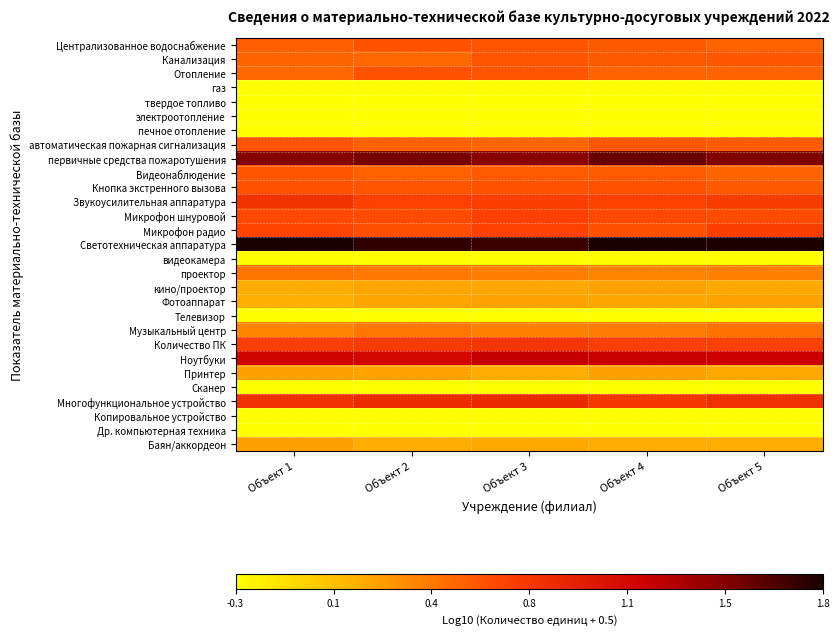

Reading left to right, list all the values displayed in this chart.

Централизованное водоснабжение: Объект 1=0.5	Объект 2=0.6	Объект 3=0.6	Объект 4=0.6	Объект 5=0.5
Канализация: Объект 1=0.5	Объект 2=0.5	Объект 3=0.6	Объект 4=0.6	Объект 5=0.6
Отопление: Объект 1=0.5	Объект 2=0.6	Объект 3=0.6	Объект 4=0.5	Объект 5=0.5
газ: Объект 1=-0.3	Объект 2=-0.3	Объект 3=-0.3	Объект 4=-0.3	Объект 5=-0.3
твердое топливо: Объект 1=-0.3	Объект 2=-0.3	Объект 3=-0.3	Объект 4=-0.3	Объект 5=-0.3
электроотопление: Объект 1=-0.3	Объект 2=-0.3	Объект 3=-0.3	Объект 4=-0.3	Объект 5=-0.3
печное отопление: Объект 1=-0.3	Объект 2=-0.3	Объект 3=-0.3	Объект 4=-0.3	Объект 5=-0.3
автоматическая пожарная сигнализация: Объект 1=0.6	Объект 2=0.5	Объект 3=0.5	Объект 4=0.6	Объект 5=0.5
первичные средства пожаротушения: Объект 1=1.5	Объект 2=1.5	Объект 3=1.4	Объект 4=1.6	Объект 5=1.5
Видеонаблюдение: Объект 1=0.6	Объект 2=0.5	Объект 3=0.5	Объект 4=0.5	Объект 5=0.5
Кнопка экстренного вызова: Объект 1=0.6	Объект 2=0.6	Объект 3=0.6	Объект 4=0.6	Объект 5=0.6
Звукоусилительная аппаратура: Объект 1=0.8	Объект 2=0.7	Объект 3=0.7	Объект 4=0.7	Объект 5=0.7
Микрофон шнуровой: Объект 1=0.6	Объект 2=0.6	Объект 3=0.7	Объект 4=0.6	Объект 5=0.6
Микрофон радио: Объект 1=0.7	Объект 2=0.6	Объект 3=0.7	Объект 4=0.6	Объект 5=0.7
Светотехническая аппаратура: Объект 1=1.8	Объект 2=1.7	Объект 3=1.7	Объект 4=1.8	Объект 5=1.8
видеокамера: Объект 1=-0.3	Объект 2=-0.3	Объект 3=-0.3	Объект 4=-0.3	Объект 5=-0.3
проектор: Объект 1=0.4	Объект 2=0.4	Объект 3=0.4	Объект 4=0.3	Объект 5=0.4
кино/проектор: Объект 1=0.2	Объект 2=0.2	Объект 3=0.2	Объект 4=0.2	Объект 5=0.2
Фотоаппарат: Объект 1=0.1	Объект 2=0.2	Объект 3=0.2	Объект 4=0.2	Объект 5=0.2
Телевизор: Объект 1=-0.3	Объект 2=-0.3	Объект 3=-0.3	Объект 4=-0.3	Объект 5=-0.3
Музыкальный центр: Объект 1=0.3	Объект 2=0.4	Объект 3=0.4	Объект 4=0.4	Объект 5=0.4
Количество ПК: Объект 1=0.7	Объект 2=0.7	Объект 3=0.8	Объект 4=0.7	Объект 5=0.7
Ноутбуки: Объект 1=1.1	Объект 2=1.1	Объект 3=1.2	Объект 4=1.2	Объект 5=1.2
Принтер: Объект 1=0.2	Объект 2=0.2	Объект 3=0.1	Объект 4=0.2	Объект 5=0.2
Сканер: Объект 1=-0.3	Объект 2=-0.3	Объект 3=-0.3	Объект 4=-0.3	Объект 5=-0.3
Многофункциональное устройство: Объект 1=0.8	Объект 2=0.8	Объект 3=0.9	Объект 4=0.7	Объект 5=0.8
Копировальное устройство: Объект 1=-0.3	Объект 2=-0.3	Объект 3=-0.3	Объект 4=-0.3	Объект 5=-0.3
Др. компьютерная техника: Объект 1=-0.3	Объект 2=-0.3	Объект 3=-0.3	Объект 4=-0.3	Объект 5=-0.3
Баян/аккордеон: Объект 1=0.2	Объект 2=0.2	Объект 3=0.2	Объект 4=0.2	Объект 5=0.2